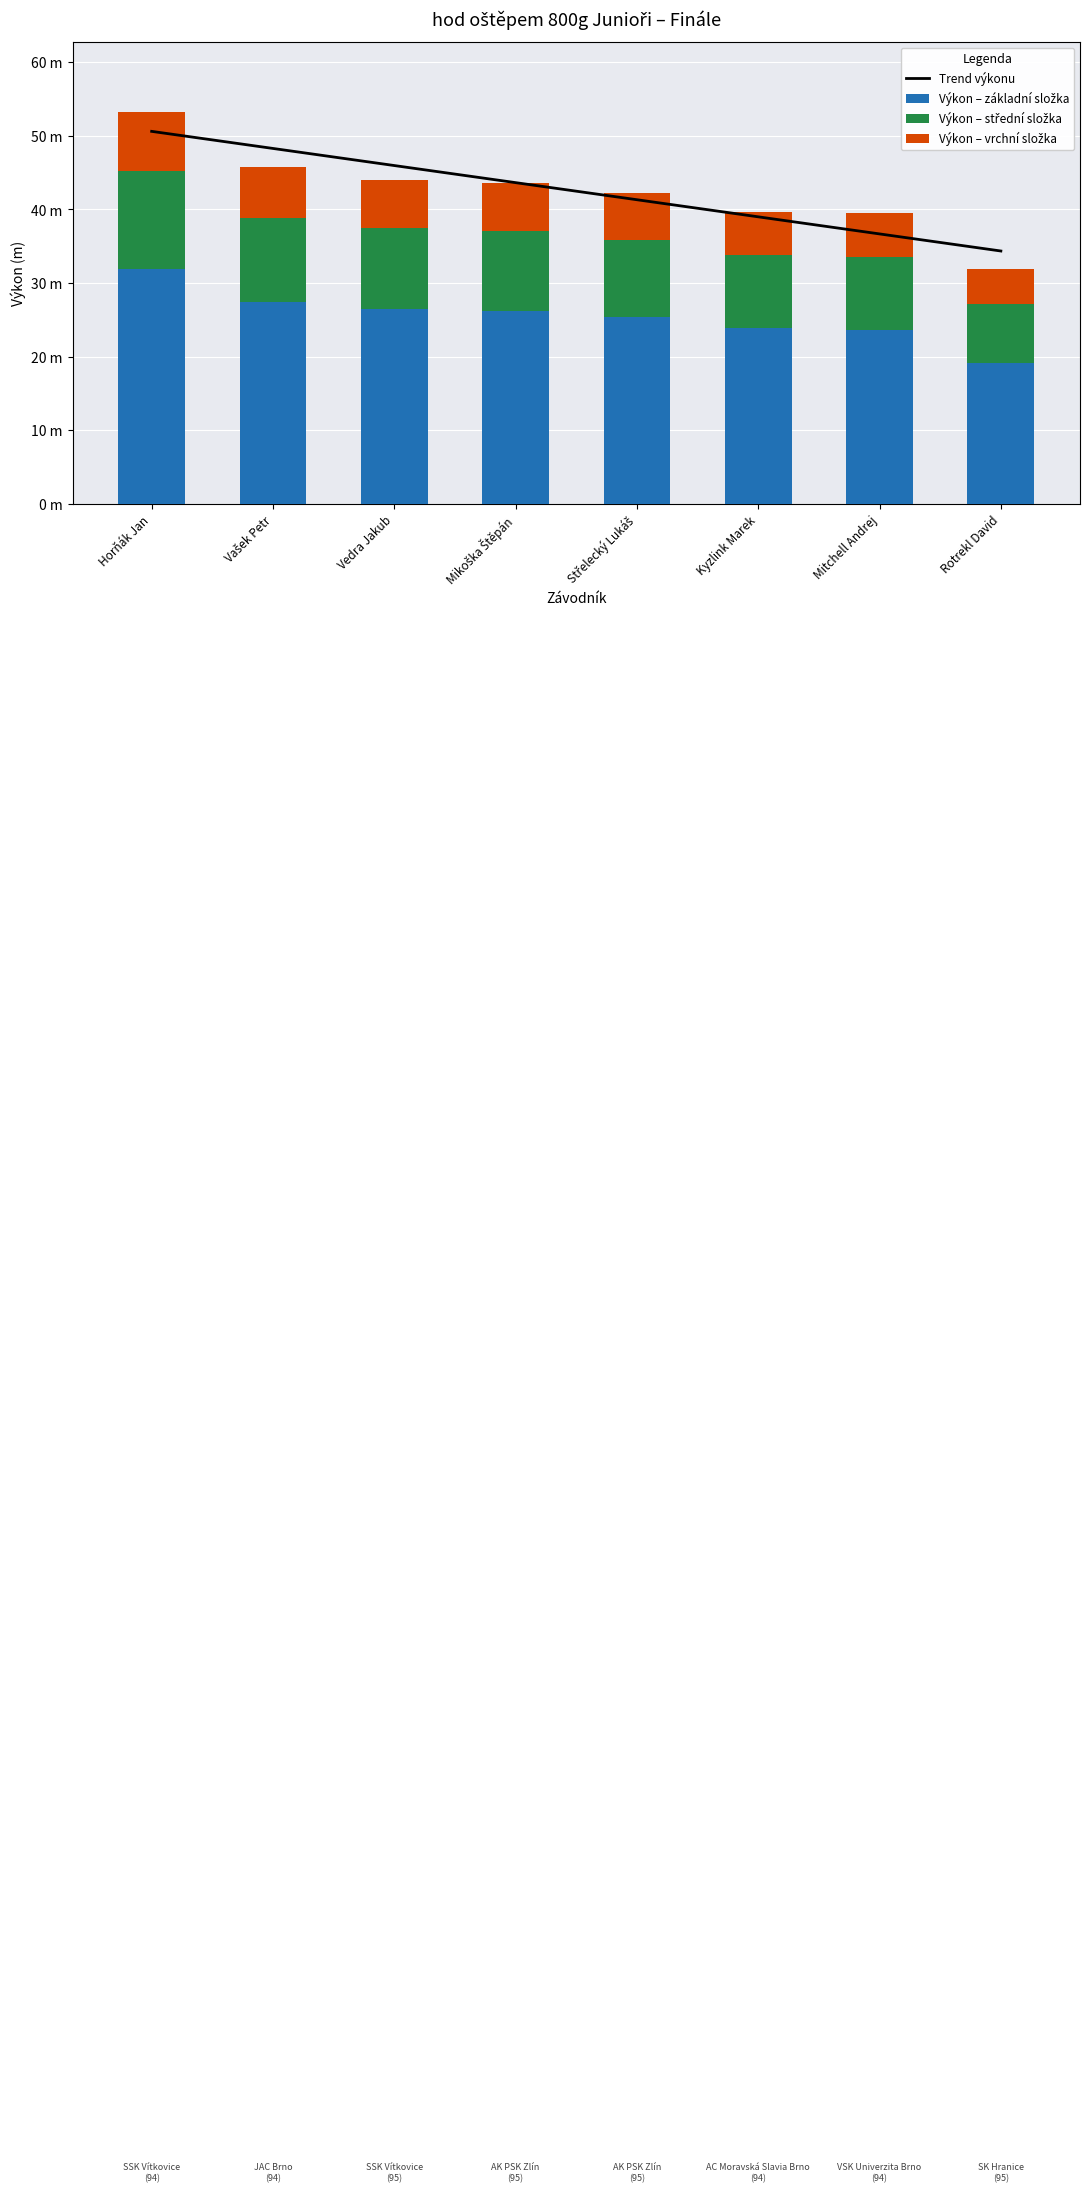

Between Střelecký Lukáš and Kyzlink Marek, which series saw the biggest shift?

Trend výkonu